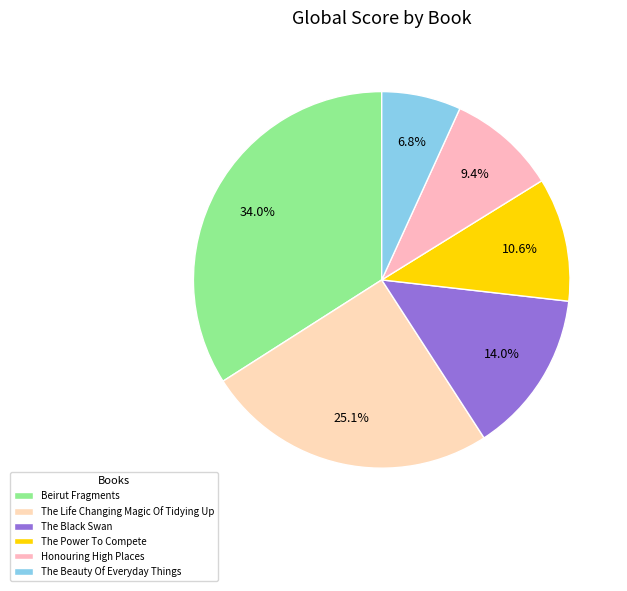

To the nearest percent, what is the difference between the Honouring High Places and Beirut Fragments slice percentages?

25%